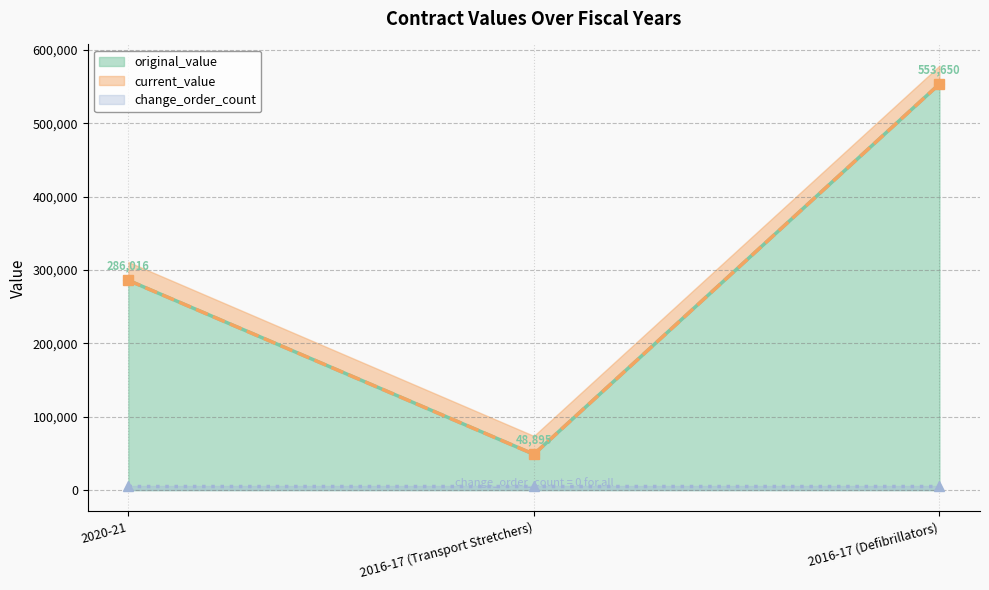

What is the highest value of the original_value series?

553650.2